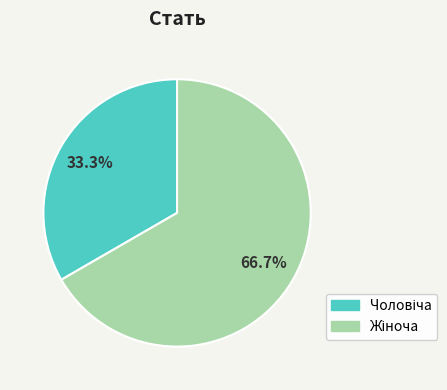

Does any single category account for the majority?

Yes